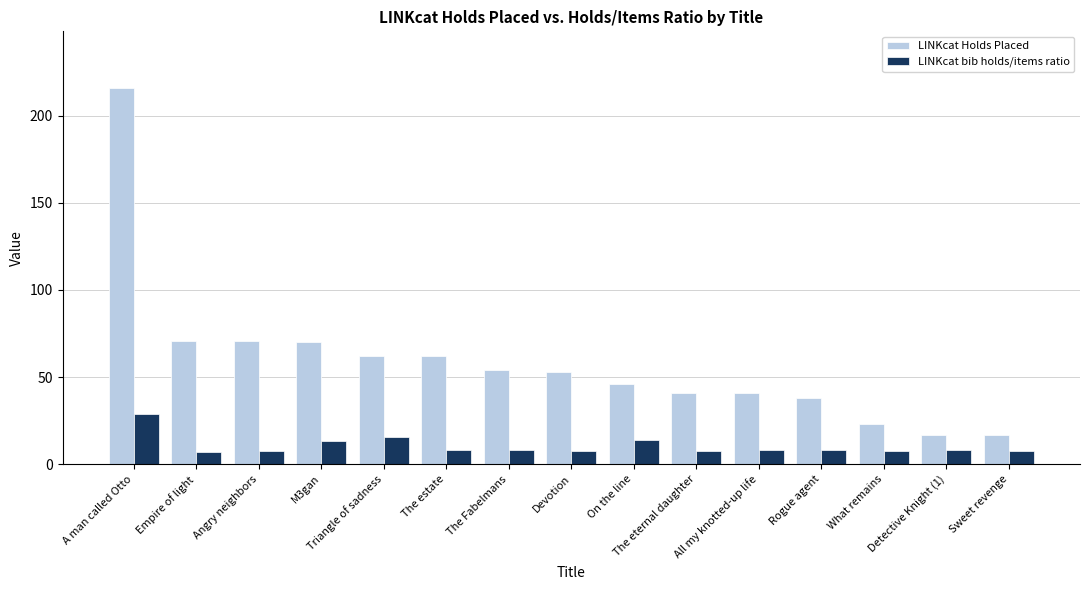

What is the label of the 4th bar from the left?

M3gan